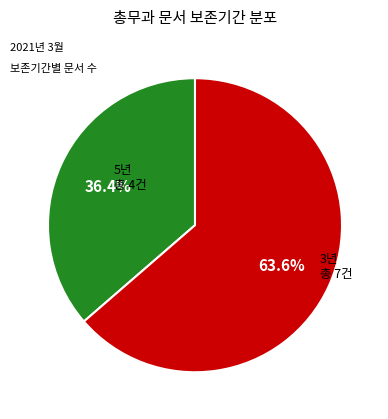

Does 3년 account for over 50% of the chart?

Yes